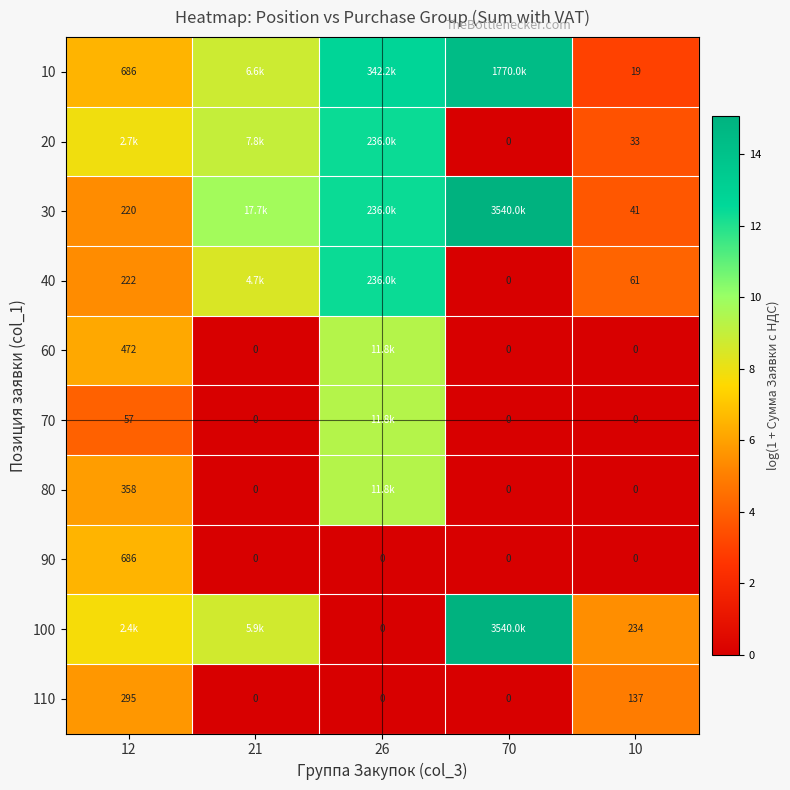

What is the difference between the 100 values at 10 and 12?

2.3